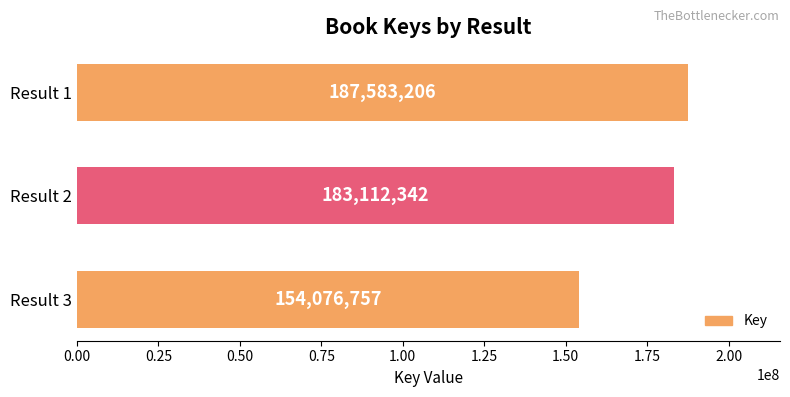

The chart shows a value of 238476216 at Result 3. True or false?

False